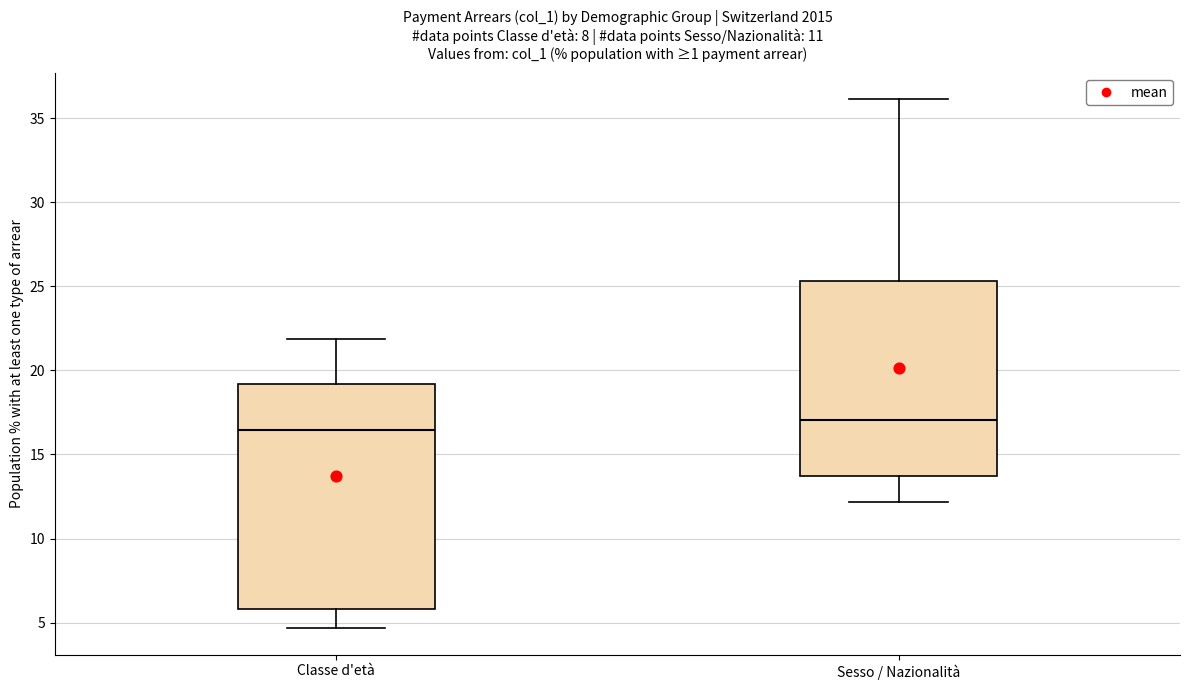

Which box is the tallest, from its lower edge to its upper edge?

Classe d'età